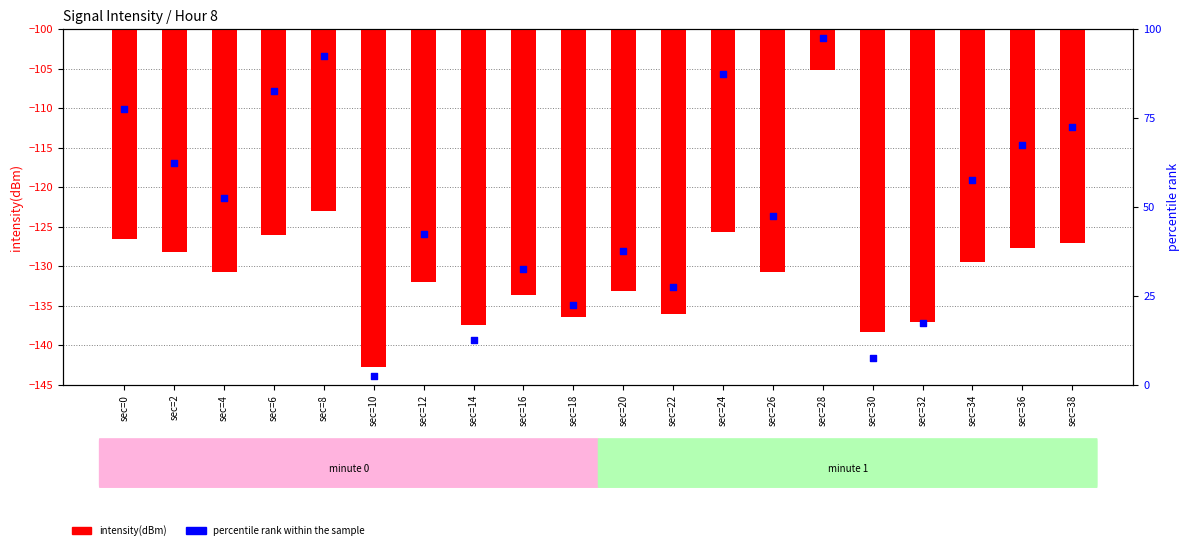

What is the total value across all series at sec=28?

-7.7